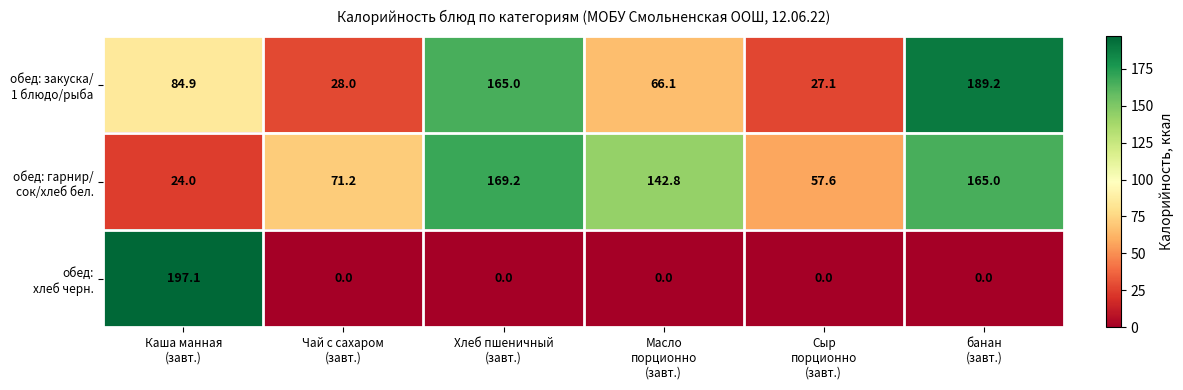

What is the greatest value displayed?

197.1